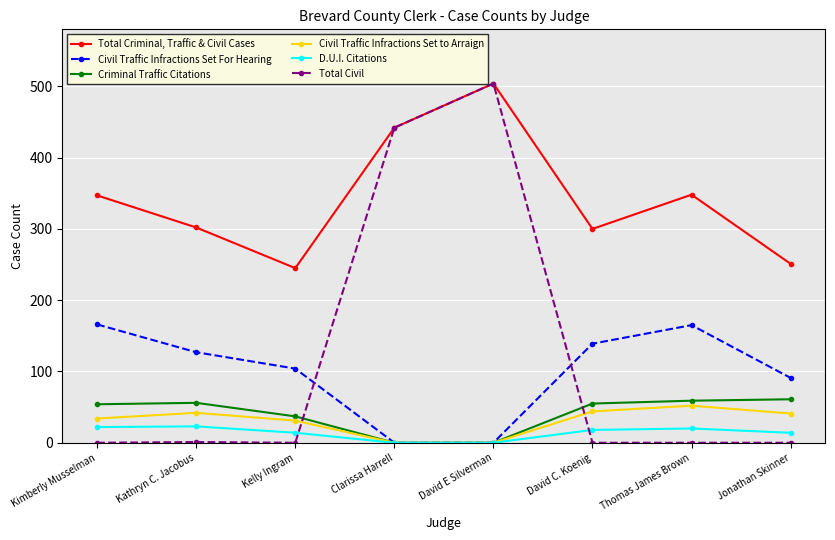

Where is the first local minimum for Total Criminal, Traffic & Civil Cases?

Kelly Ingram